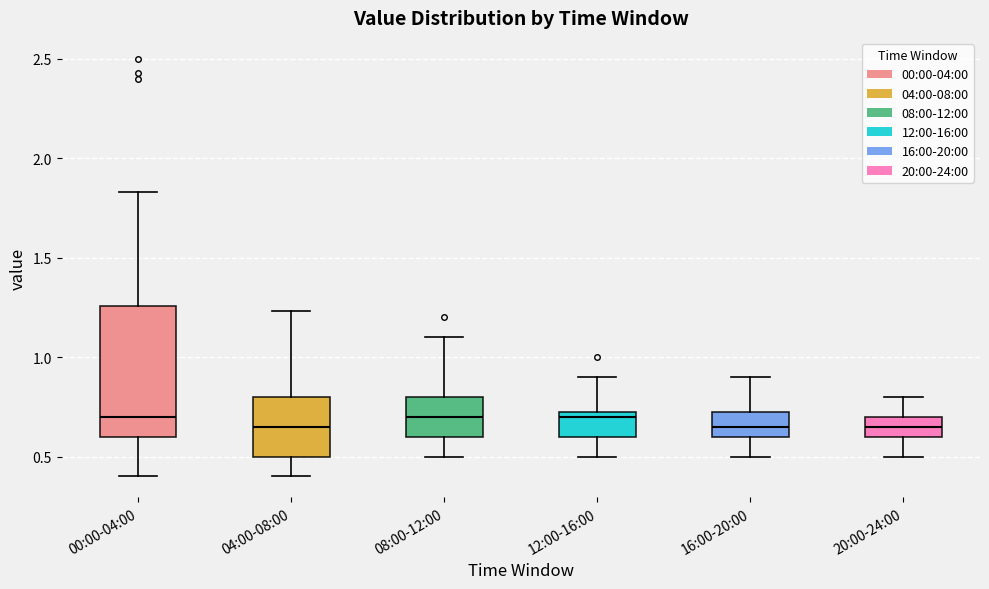

Where does the median line of the box for 04:00-08:00 sit on the y-axis? The values are not printed on the chart, so give them approximately, as read against the axis.

0.65